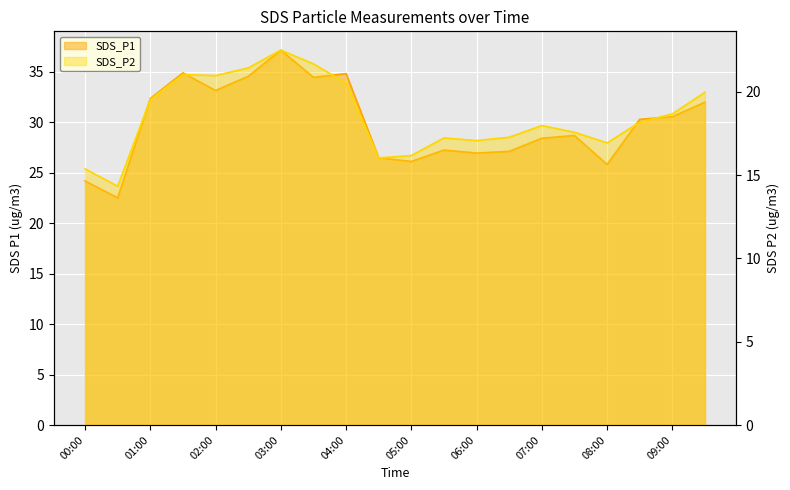

What are all the series names shown in the legend?

SDS_P1, SDS_P2